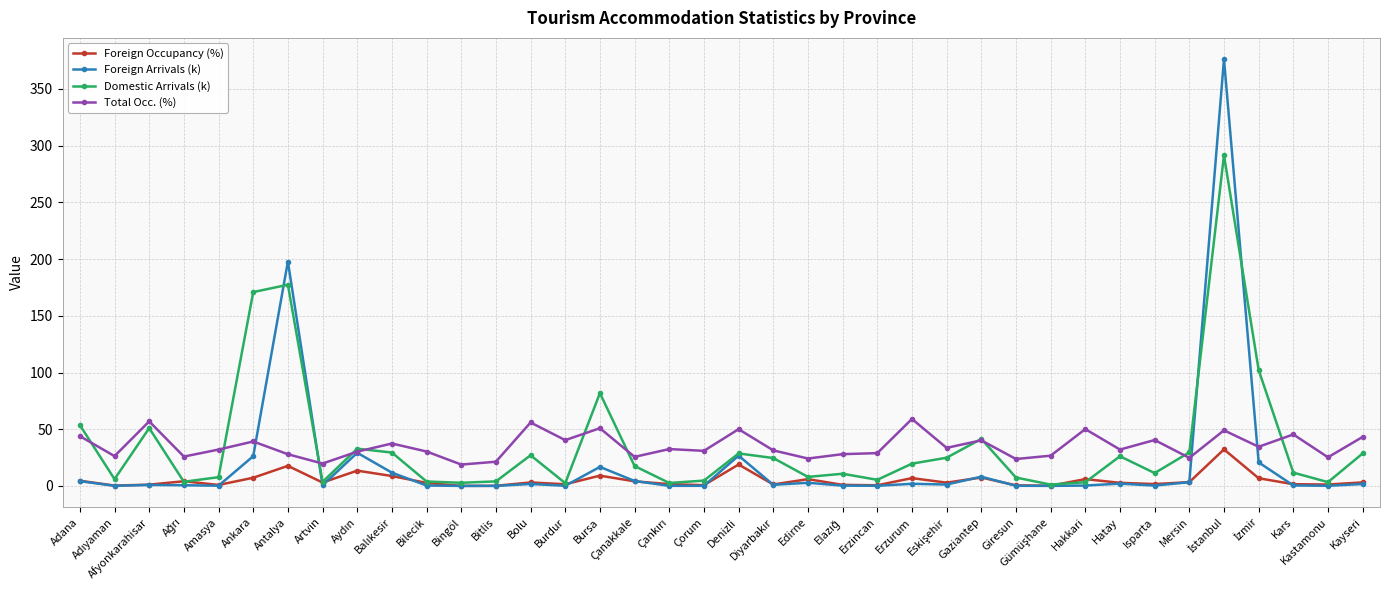

True or false: Foreign Arrivals (k) has more than 1 points higher than both neighbors.

True